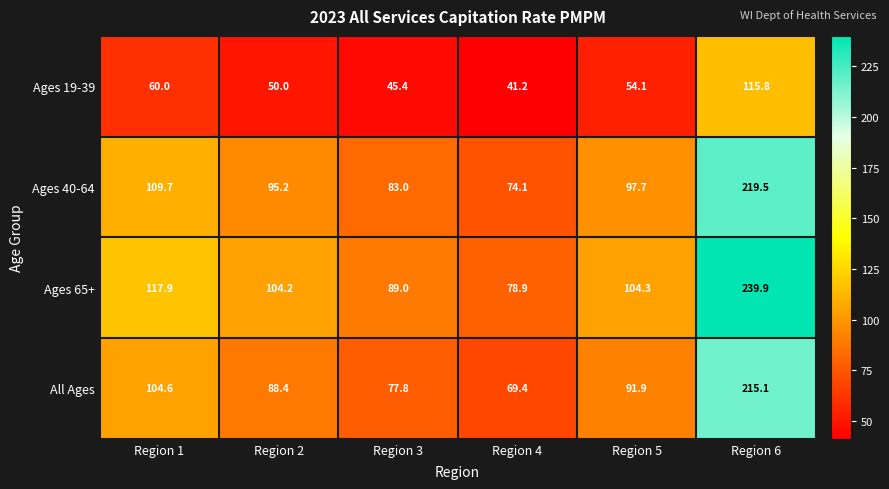

The value of Ages 19-39 at Region 3 is 25.0. True or false?

False